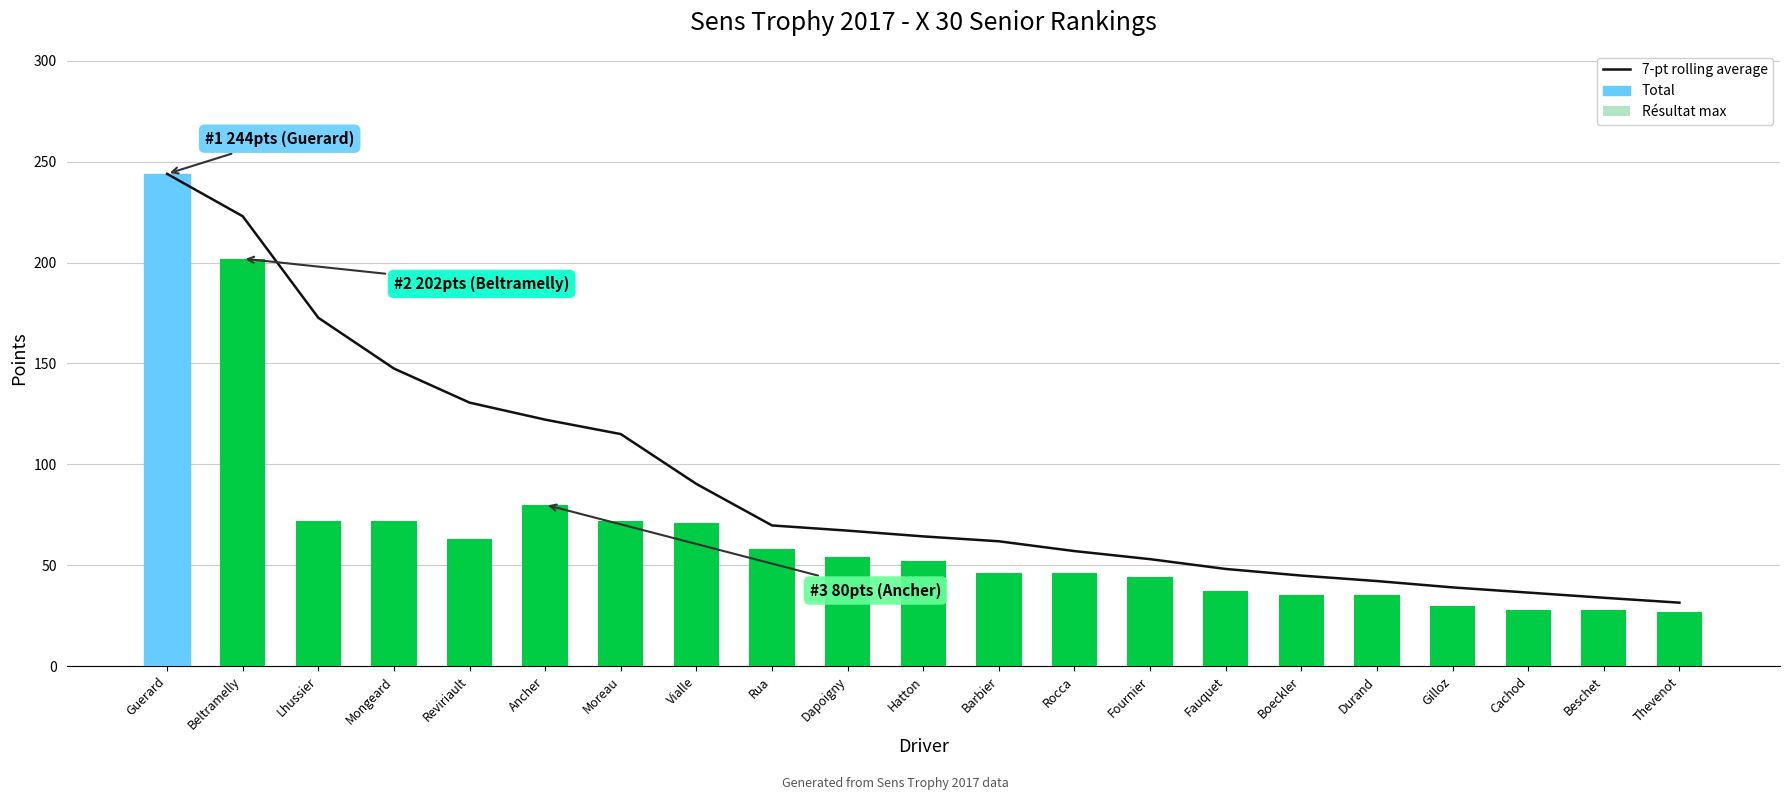

What is the total value across all series at Beltramelly?

475.0